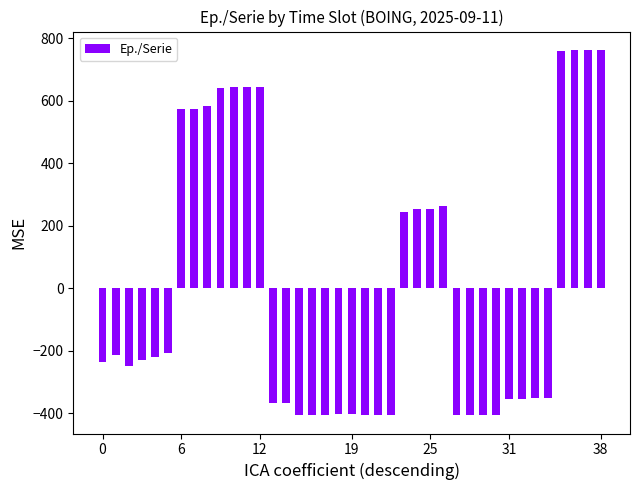

What is the difference between the maximum and minimum values?

1170.0